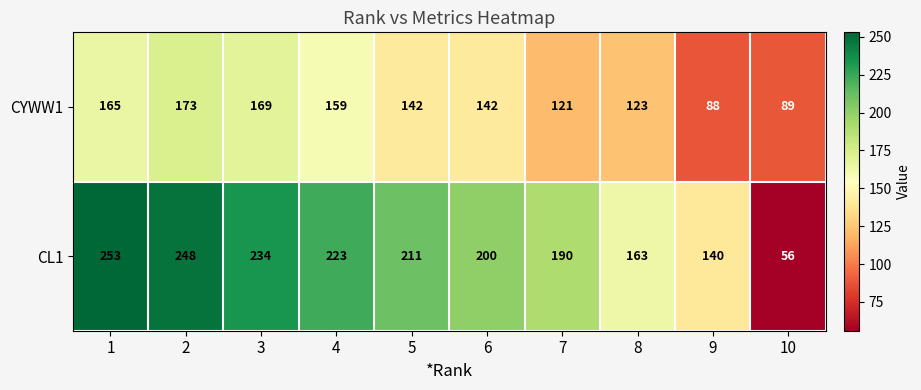

Reading right to left, list all the values displayed in this chart.

CYWW1: 89	88	123	121	142	142	159	169	173	165
CL1: 56	140	163	190	200	211	223	234	248	253